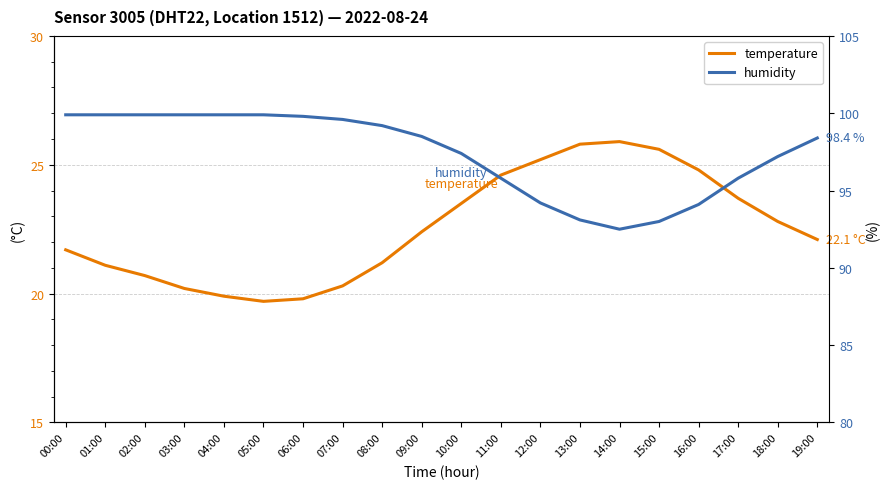

At which label does temperature first exceed 22?

09:00